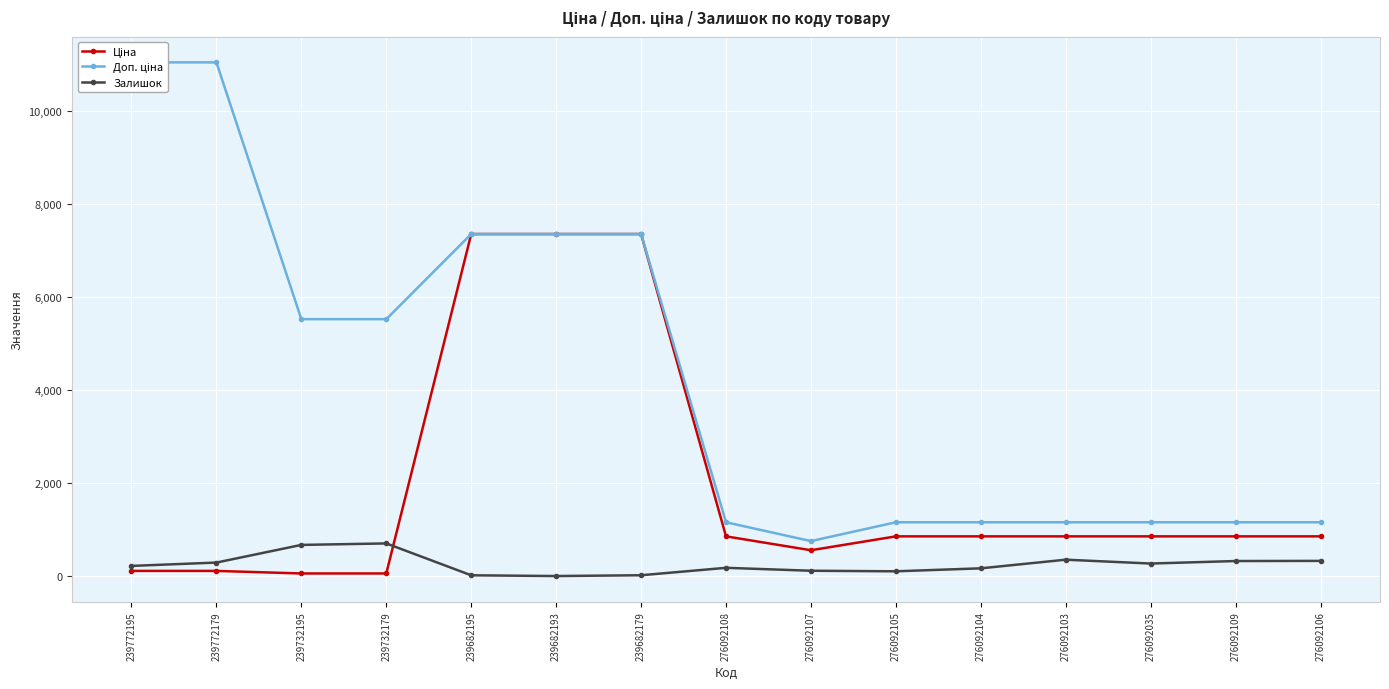

Reading left to right, extract all data points from this chart.

Ціна: 239772195=110.5	239772179=110.5	239732195=55.3	239732179=55.3	239682195=7360.2	239682193=7360.2	239682179=7360.2	276092108=854.0	276092107=555.1	276092105=854.0	276092104=854.0	276092103=854.0	276092035=854.0	276092109=854.0	276092106=854.0
Доп. ціна: 239772195=11055.0	239772179=11055.0	239732195=5528.0	239732179=5528.0	239682195=7360.2	239682193=7360.2	239682179=7360.2	276092108=1157.3	276092107=752.0	276092105=1157.3	276092104=1157.3	276092103=1157.3	276092035=1157.3	276092109=1157.3	276092106=1157.3
Залишок: 239772195=218.0	239772179=290.0	239732195=670.0	239732179=702.0	239682195=16.0	239682193=0.0	239682179=17.0	276092108=177.0	276092107=114.0	276092105=102.0	276092104=166.0	276092103=352.0	276092035=269.0	276092109=323.0	276092106=326.0